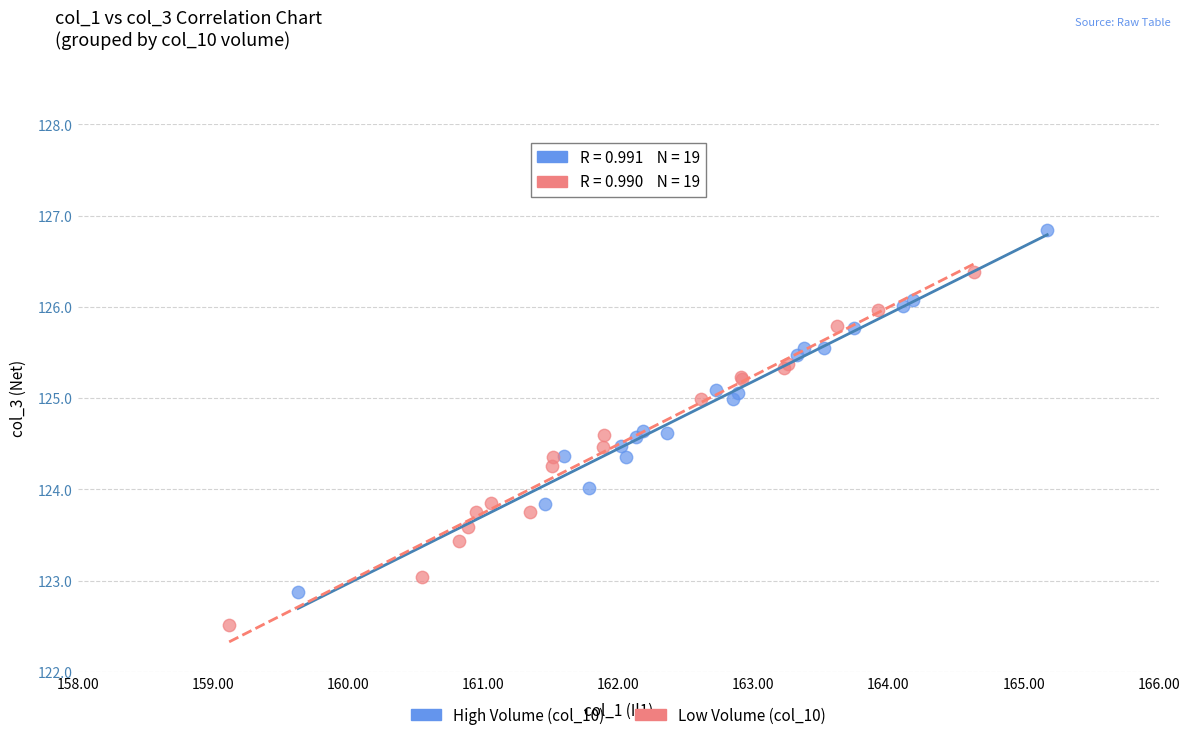

Which series reaches the minimum Y coordinate?

Low Volume (col_10)